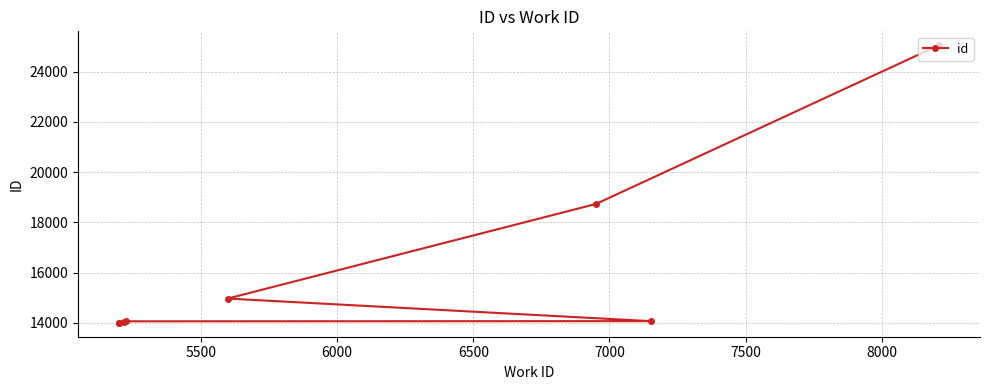

How many series are shown in this chart?

1